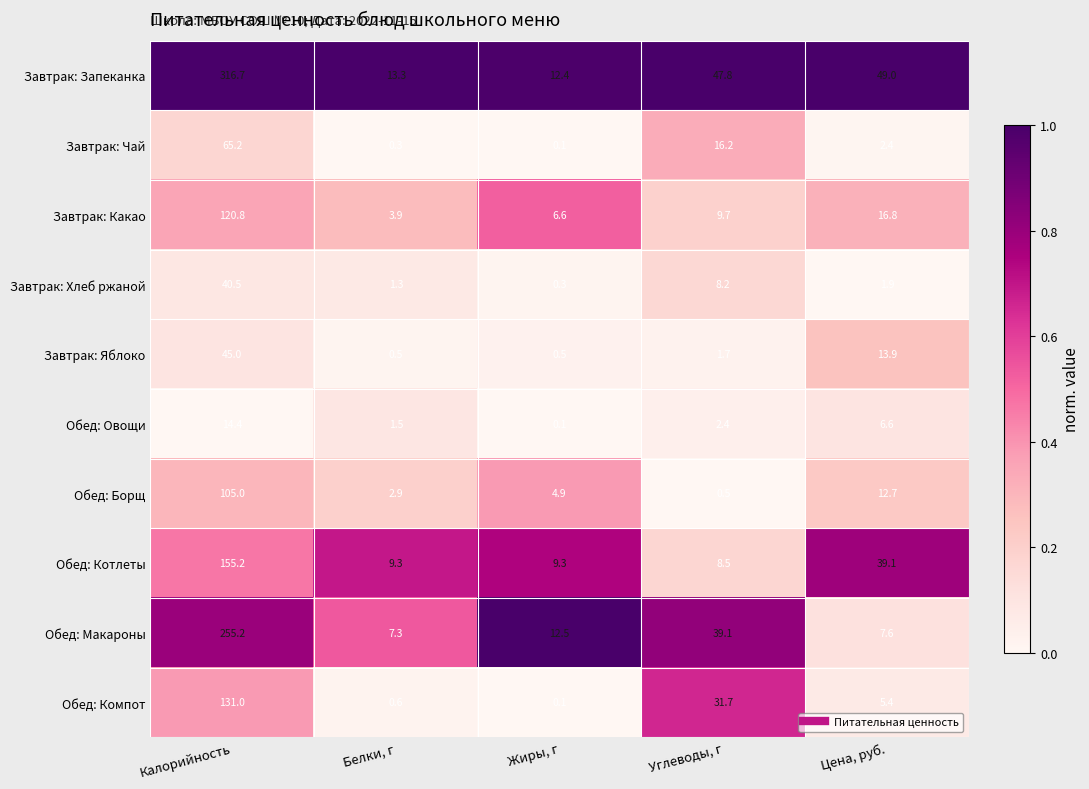

Read the Завтрак: Какао value at Белки, г.

3.9